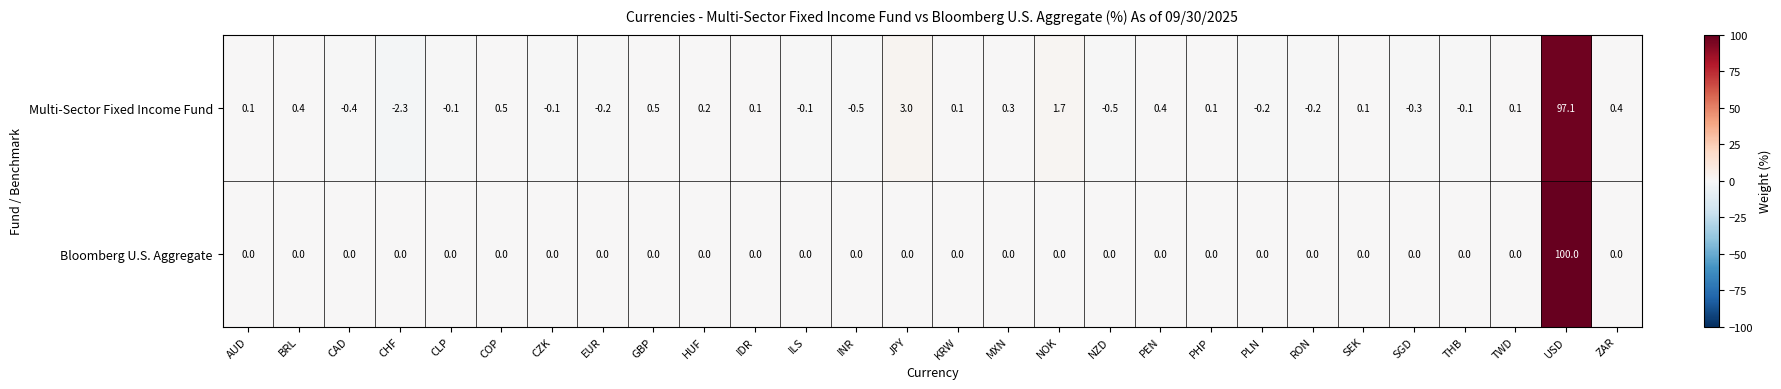

The Bloomberg U.S. Aggregate series shows 0.0 at CZK. True or false?

True